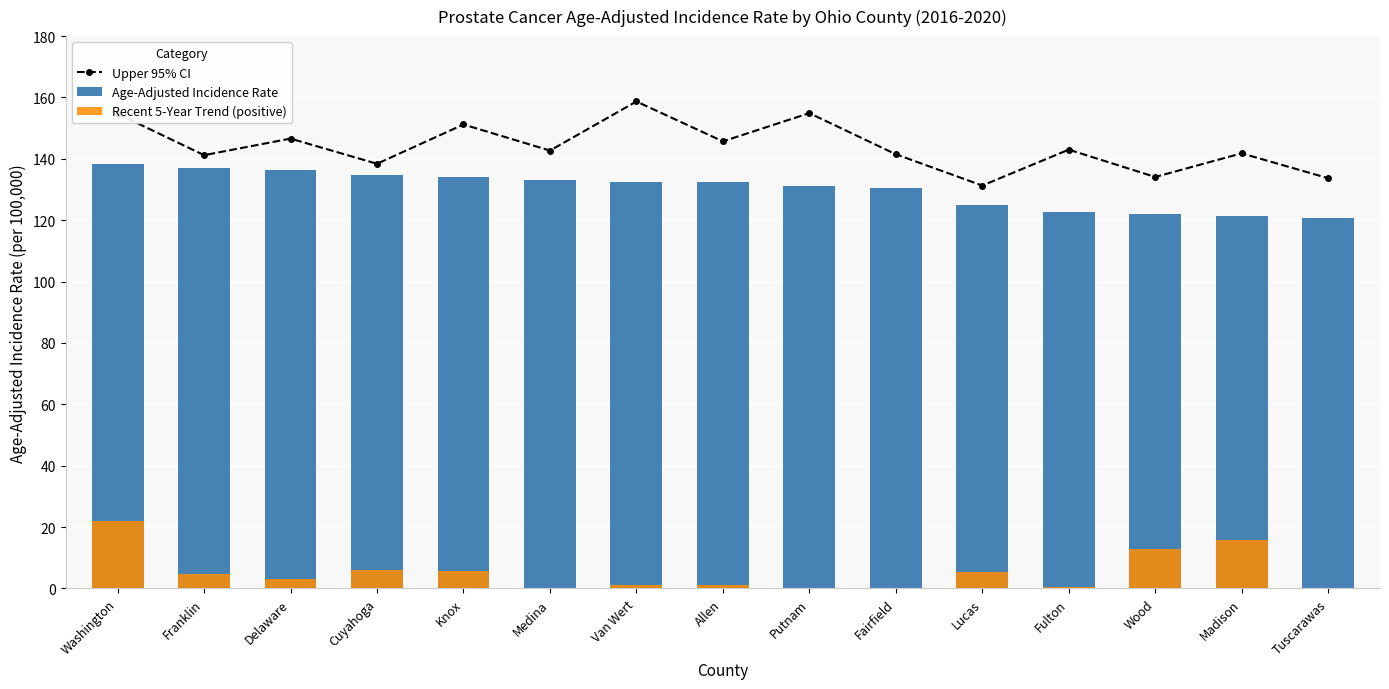

What is the label of the 1st bar from the right?

Tuscarawas